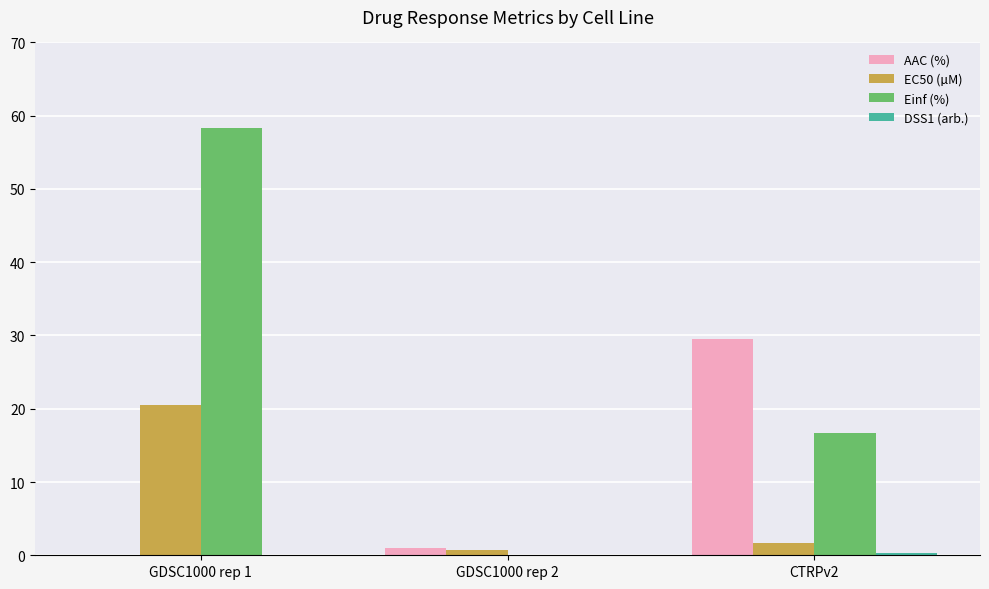

At which category is the sum across all series the highest?

GDSC1000 rep 1